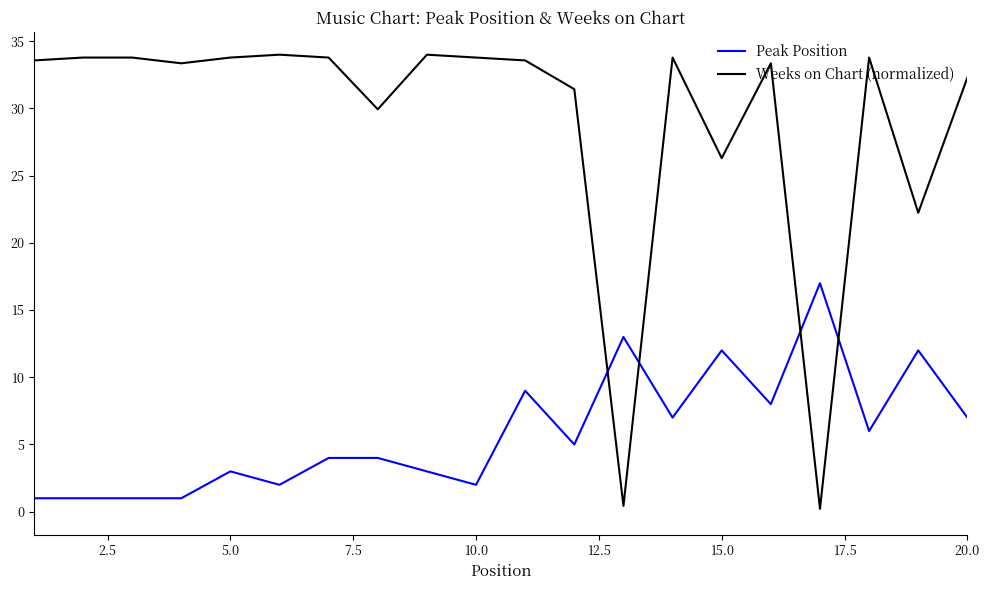

List the series in order of their overall mean, lowest first.

Peak Position, Weeks on Chart (normalized)